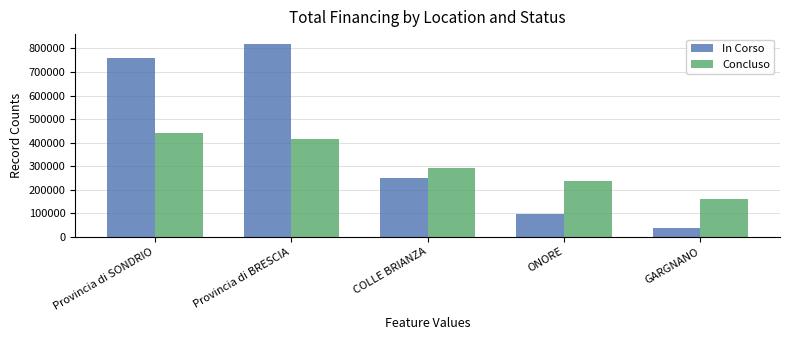

What is the difference between the maximum and second lowest values in the In Corso series?

722400.0